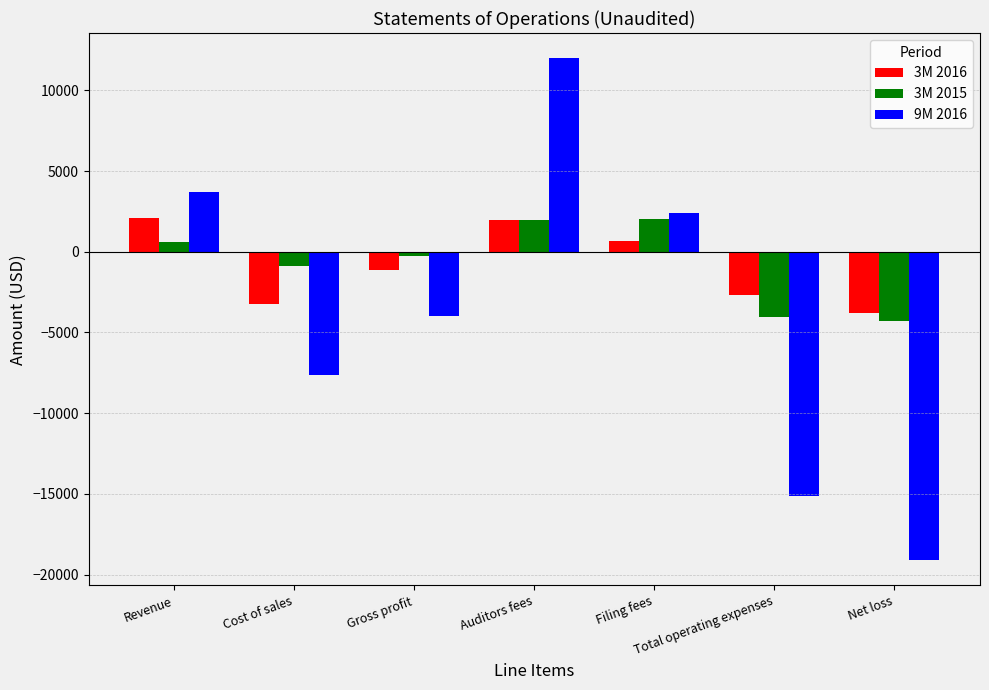

What is the difference between the maximum and minimum values in the 3M 2015 series?

6344